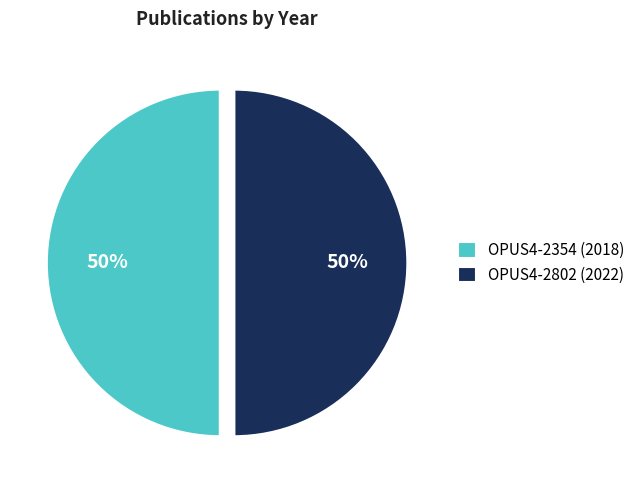

To the nearest percent, what percentage of the pie is OPUS4-2354 (2018)?

50%